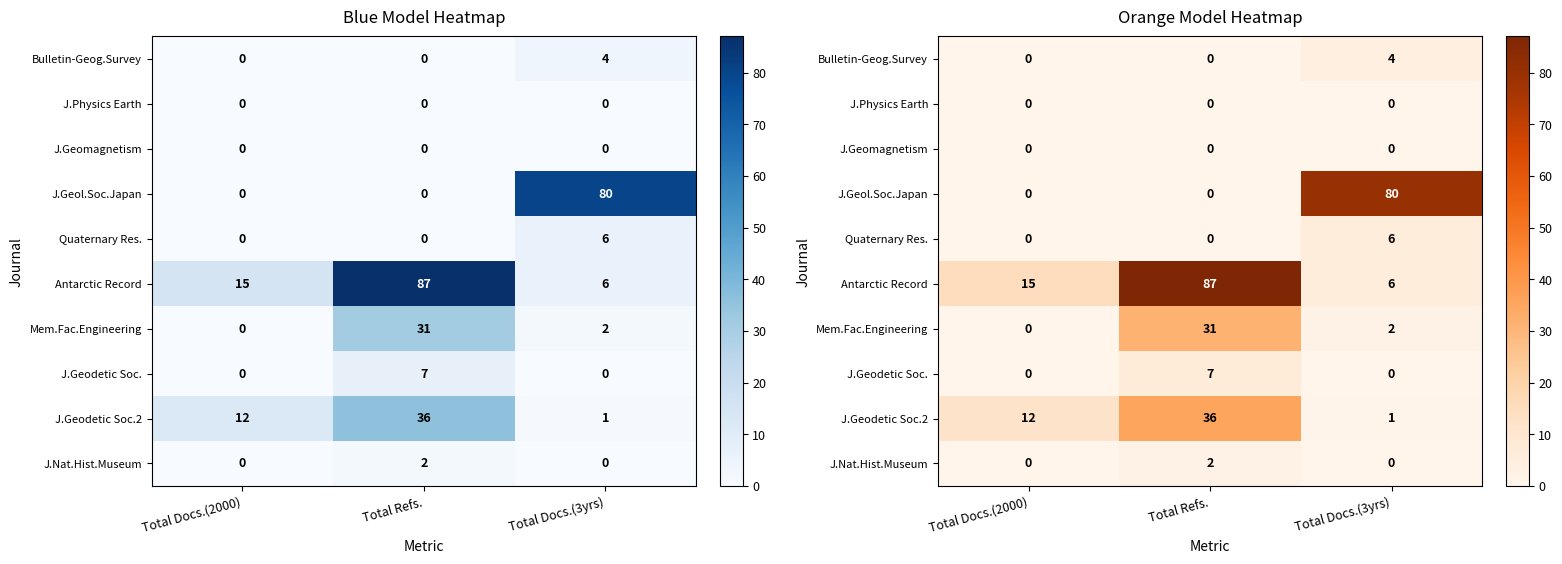

Where does the Mem.Fac.Engineering series first go above 2?

Total Refs.